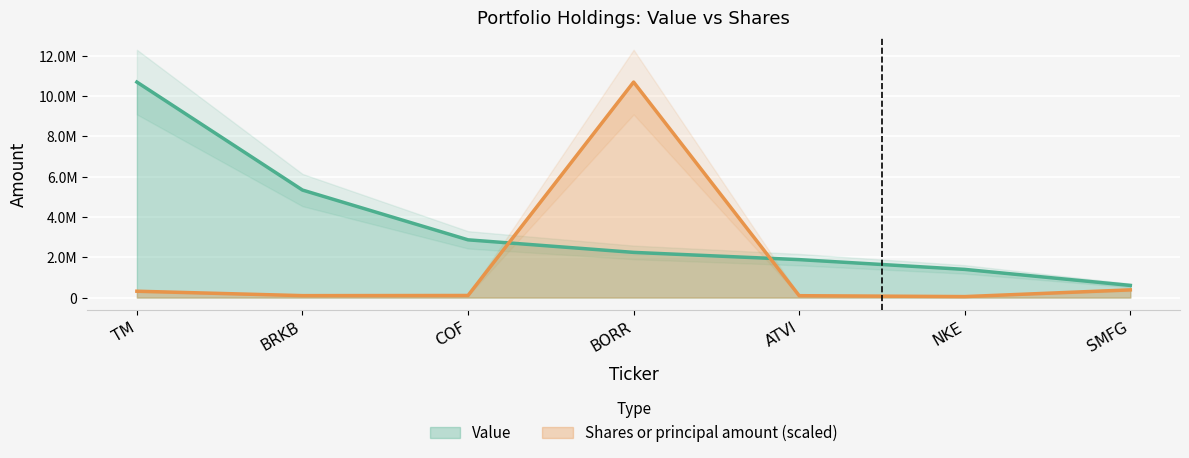

True or false: Shares or principal amount and Value cross at least once.

True